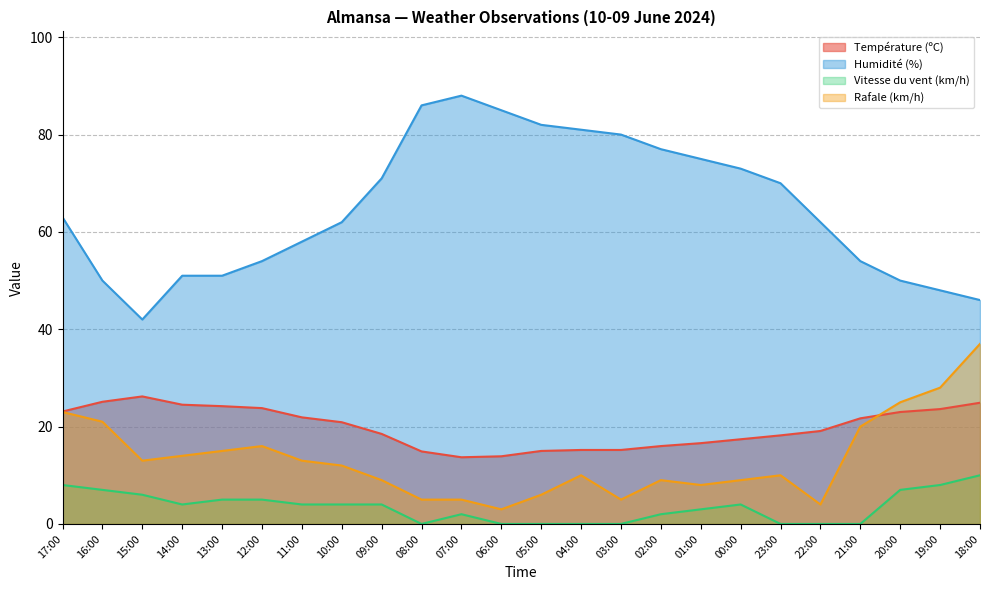

The value of Rafale (km/h) at 10:00 is 16.9. True or false?

False